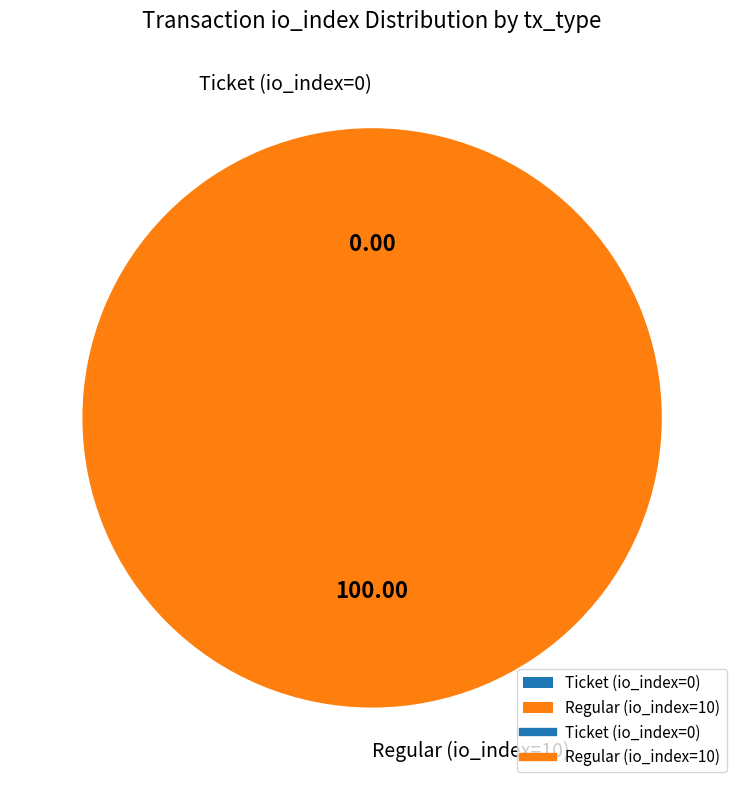

How many slices are in this pie chart?

2